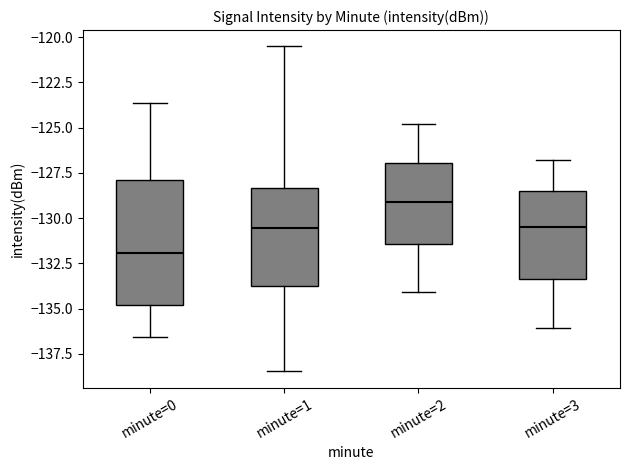

Reading left to right, read every box against the y-axis: the position of its median line, the range the box covers, and the ends of its whiskers. The values are not printed on the chart, so give them approximately, as read against the axis.

minute=0: median -132.0, box -135.0 to -128.0, whiskers -136.5 to -123.5
minute=1: median -130.5, box -133.5 to -128.5, whiskers -138.5 to -120.5
minute=2: median -129.0, box -131.5 to -127.0, whiskers -134.0 to -125.0
minute=3: median -130.5, box -133.5 to -128.5, whiskers -136.0 to -127.0